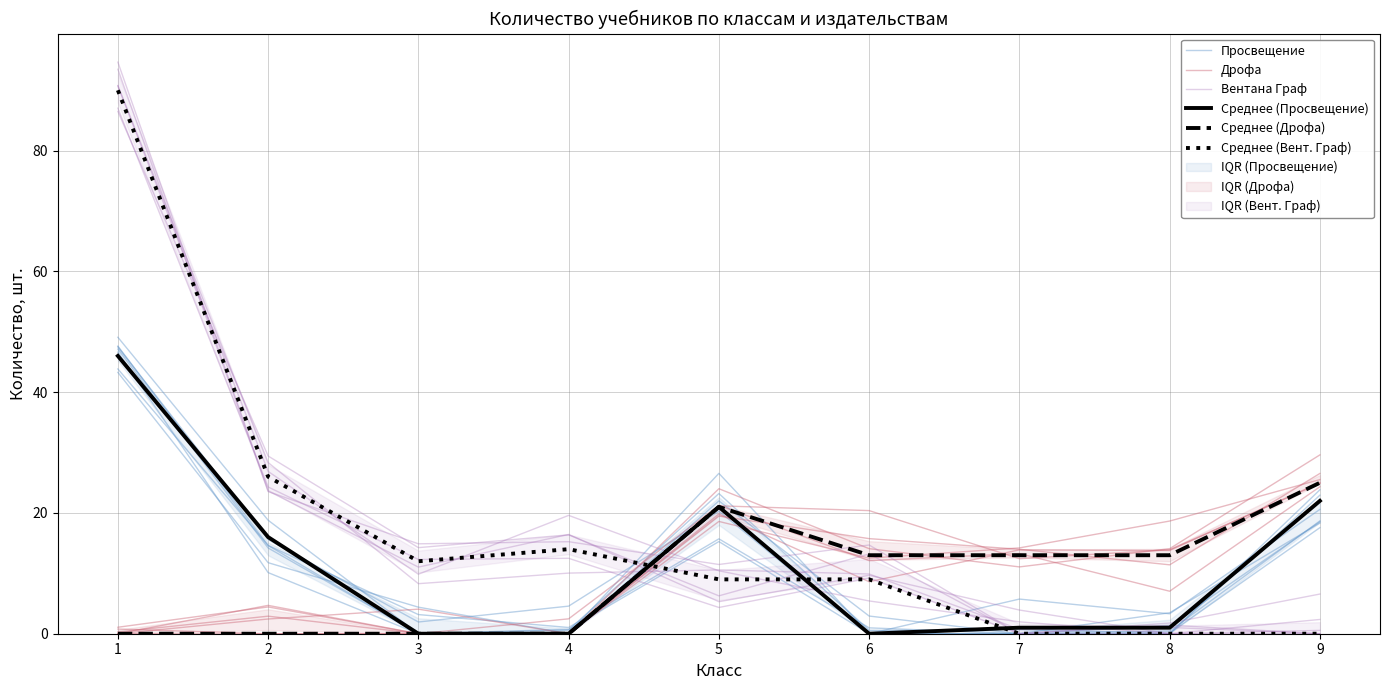

Reading right to left, extract all data points from this chart.

Просвещение: 20.6	3.3	5.7	0.0	20.3	4.6	1.9	15.6	47.5
Дрофа: 29.6	14.1	11.1	14.1	24.0	0.0	4.1	2.4	0.0
Вентана Граф: 6.6	1.8	0.0	13.2	6.3	16.4	14.3	29.4	86.5
Среднее (Просвещение): 22.0	1.0	1.0	0.0	21.0	0.0	0.0	16.0	46.0
Среднее (Дрофа): 25.0	13.0	13.0	13.0	21.0	0.0	0.0	0.0	0.0
Среднее (Вент. Граф): 0.0	0.0	0.0	9.0	9.0	14.0	12.0	26.0	90.0